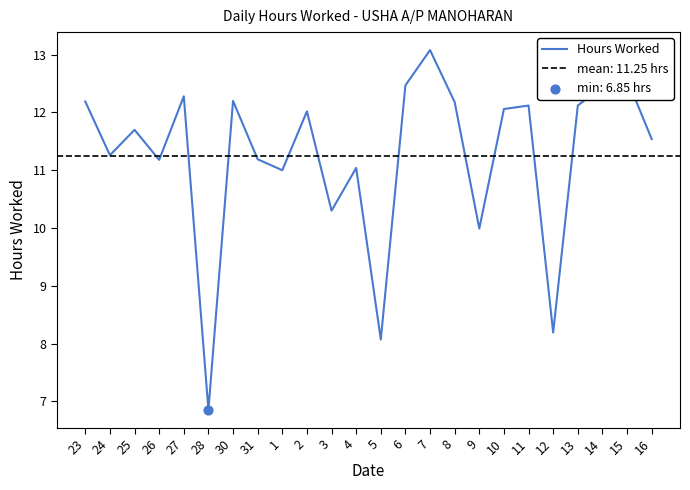

What is the change in value from 1 to 7?

+2.1